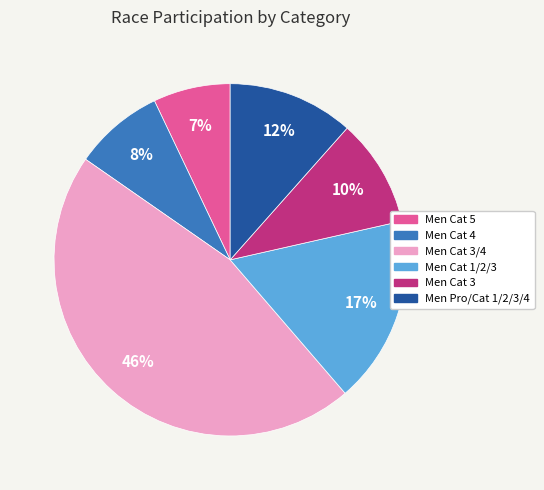

Count the number of slices in the pie.

6